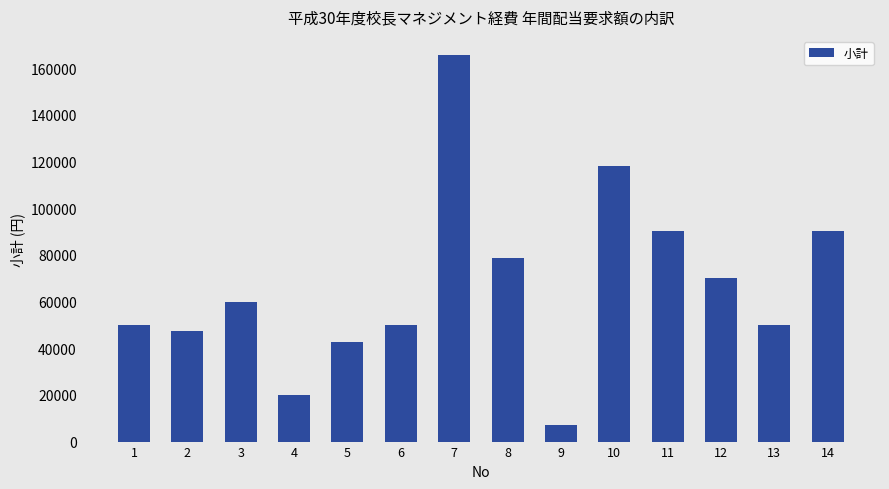

What is the value of the 10th bar from the left?

118040